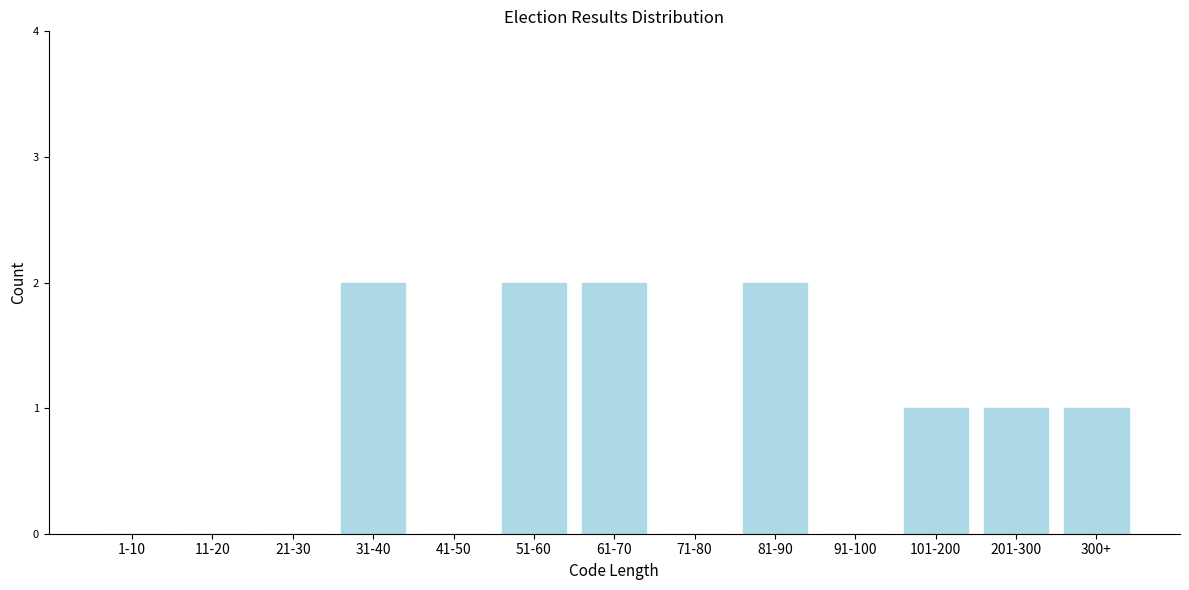

Reading right to left, list all the values displayed in this chart.

300+=1	201-300=1	101-200=1	91-100=0	81-90=2	71-80=0	61-70=2	51-60=2	41-50=0	31-40=2	21-30=0	11-20=0	1-10=0